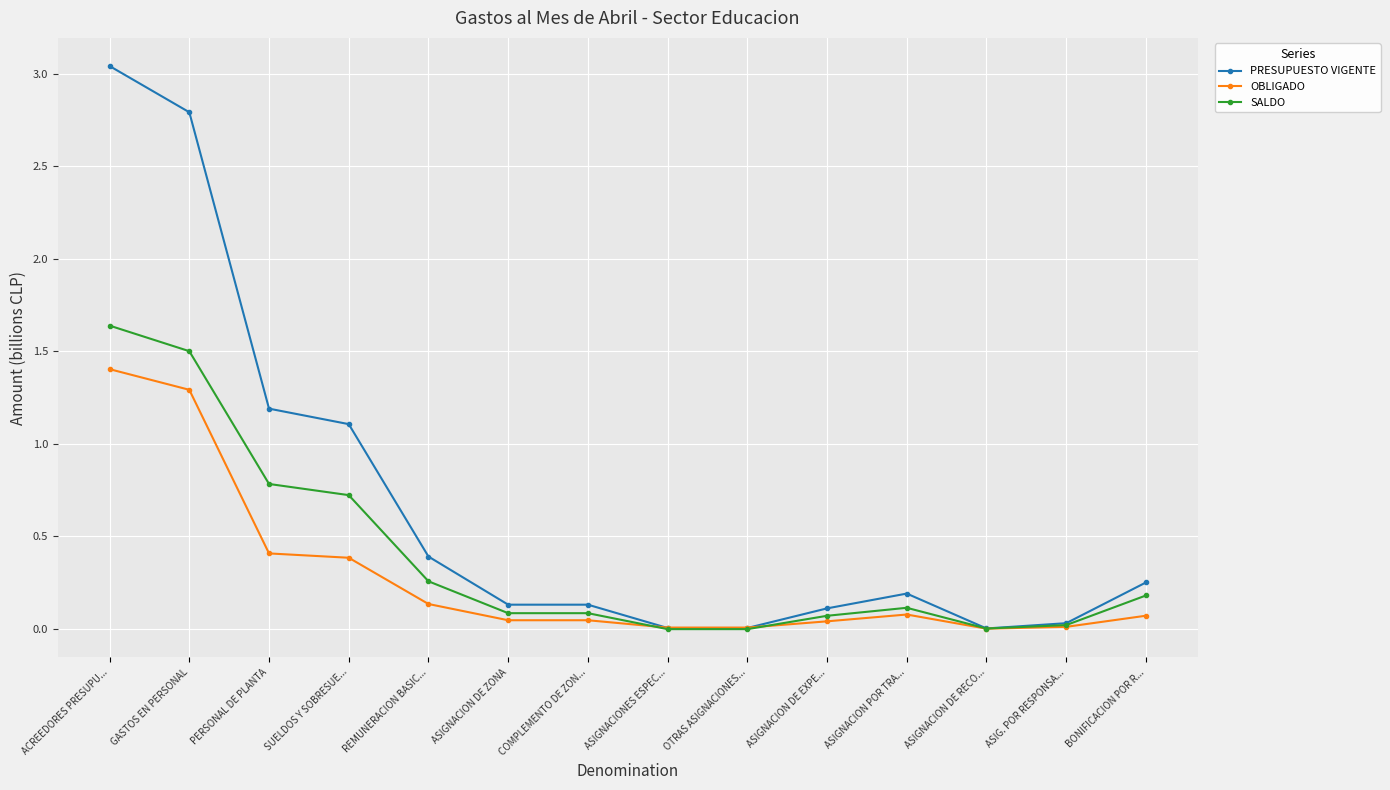

At how many categories does at least one series exceed 1?

4